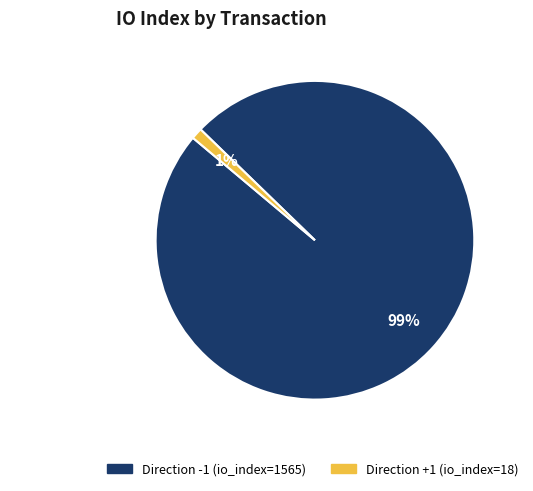

To the nearest percent, what is the difference between the largest and smallest slice percentages?

98%